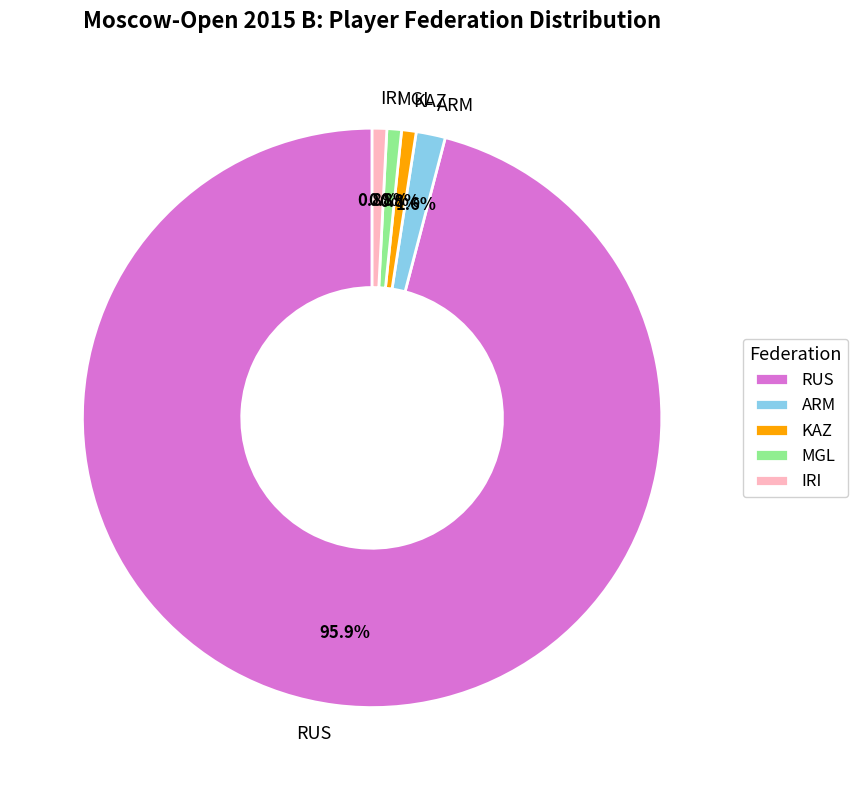

What is the largest slice in the pie chart?

RUS